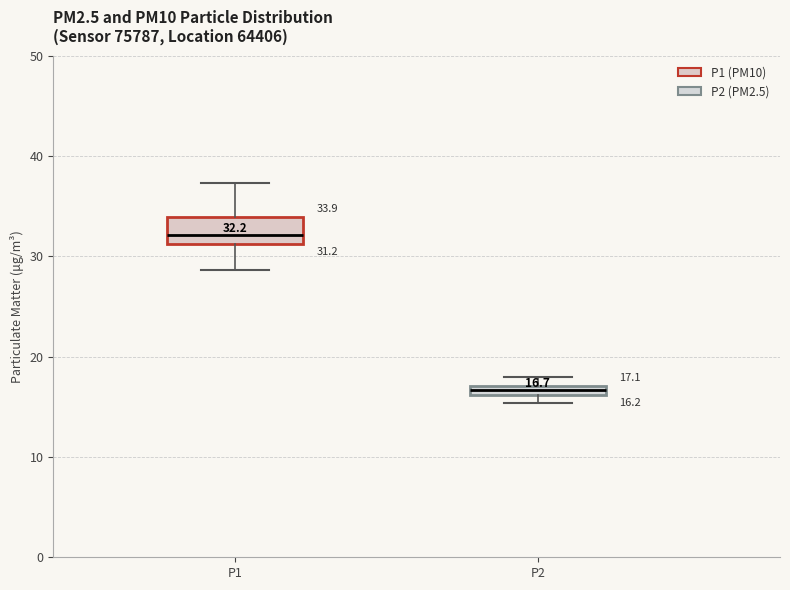

Which box is the tallest, from its lower edge to its upper edge?

P1